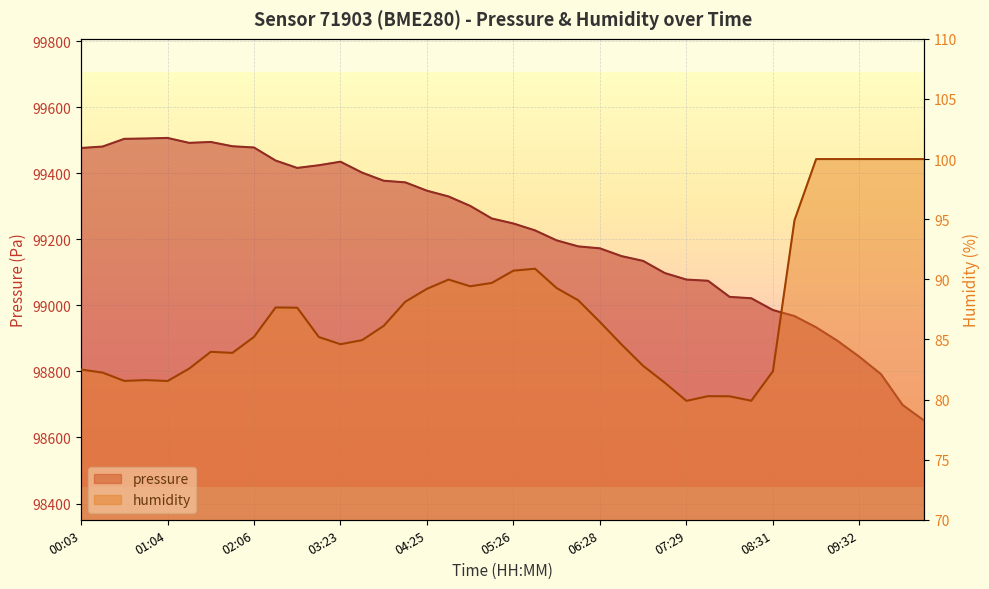

Count the number of data series in this chart.

2